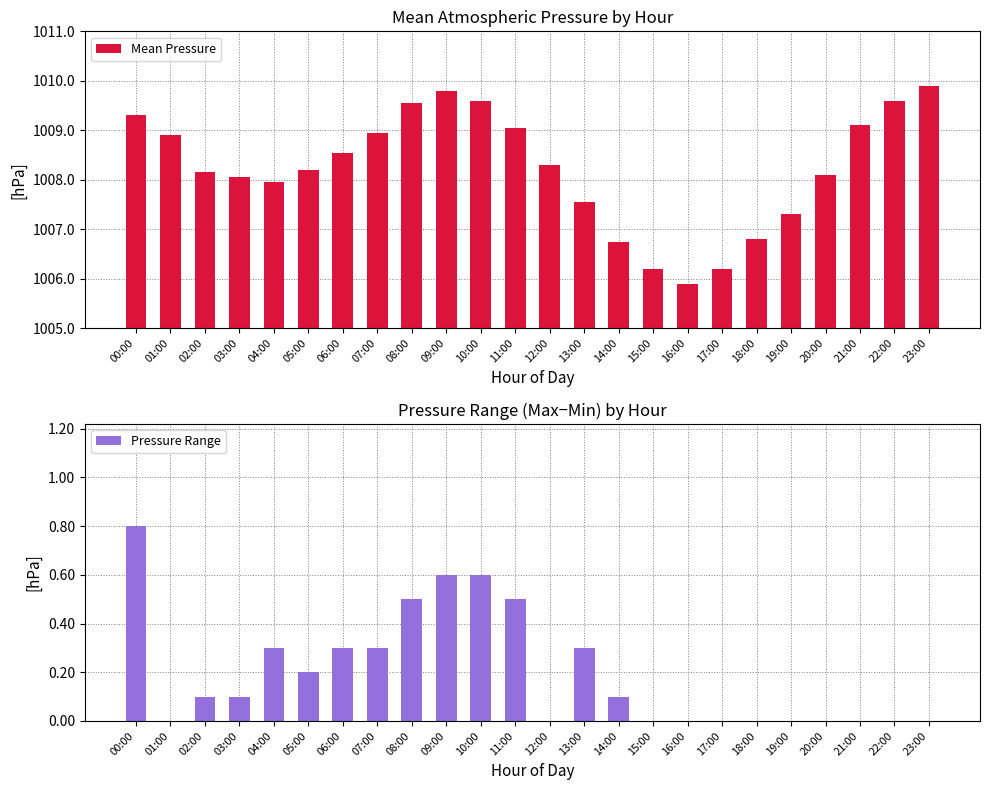

What is the highest value of the Mean Pressure series?

1009.9